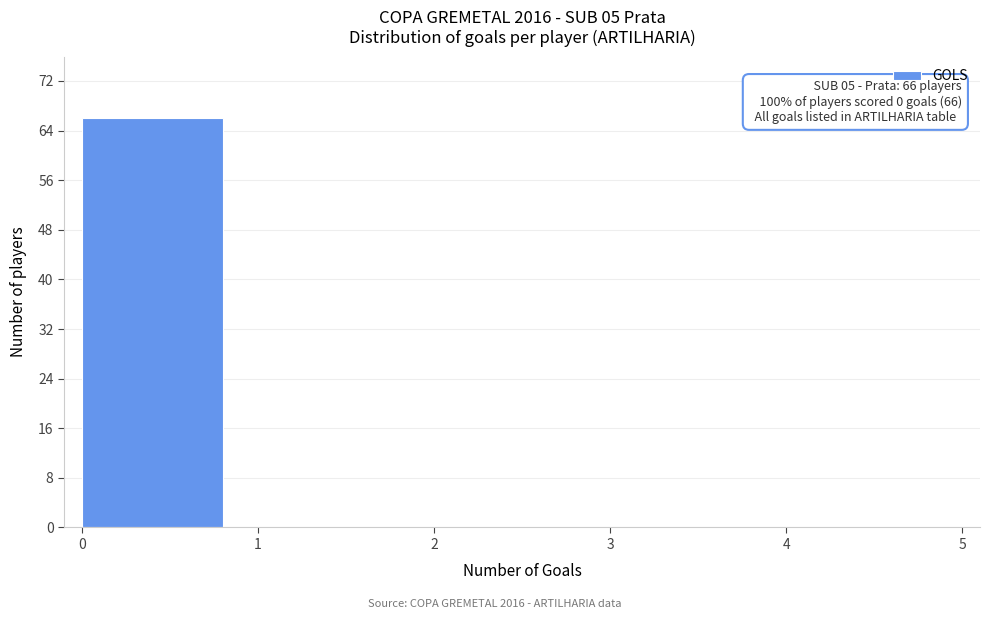

Which range on the x-axis has the tallest bar?

0 to 1